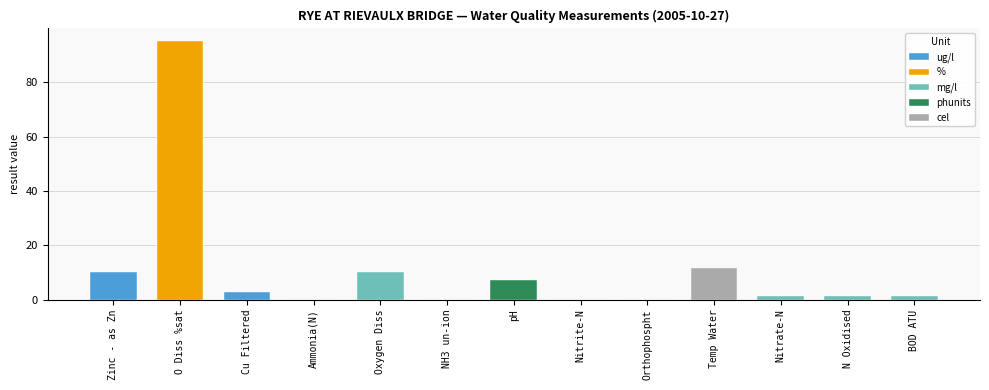

Reading left to right, list all the values displayed in this chart.

10.1	95.0	2.8	0.0	10.3	0.0	7.4	0.0	0.0	11.7	1.4	1.4	1.5